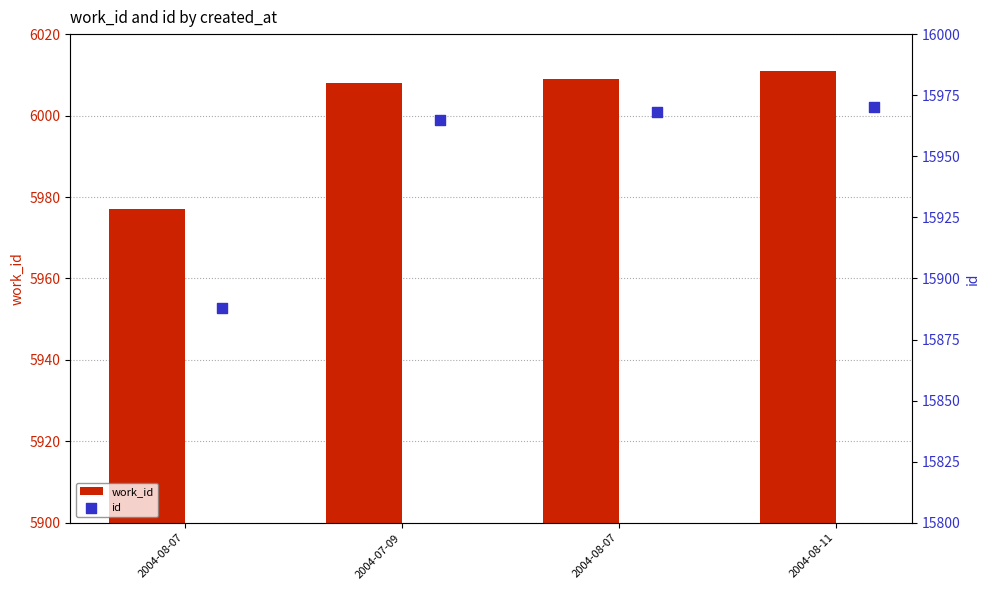

Which series has the largest Y range (max minus min)?

id